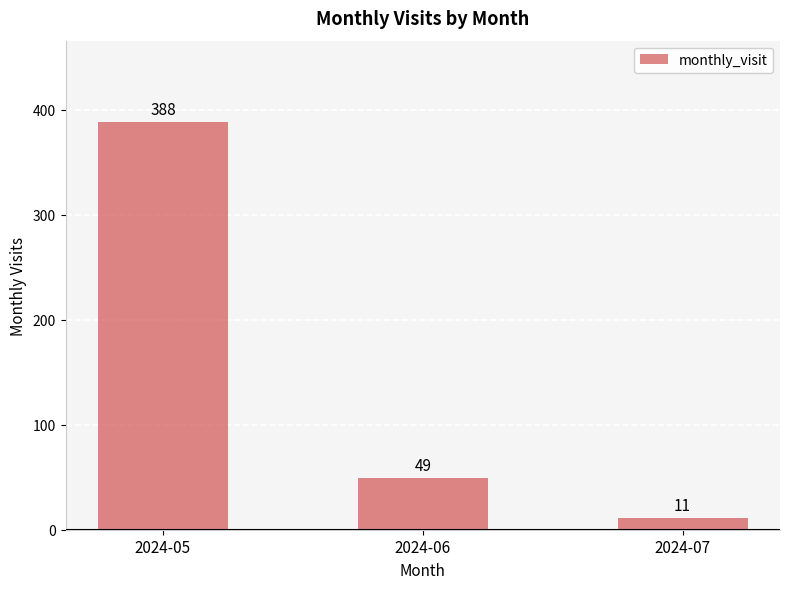

Is it true that the value at 2024-05 is 388?

True